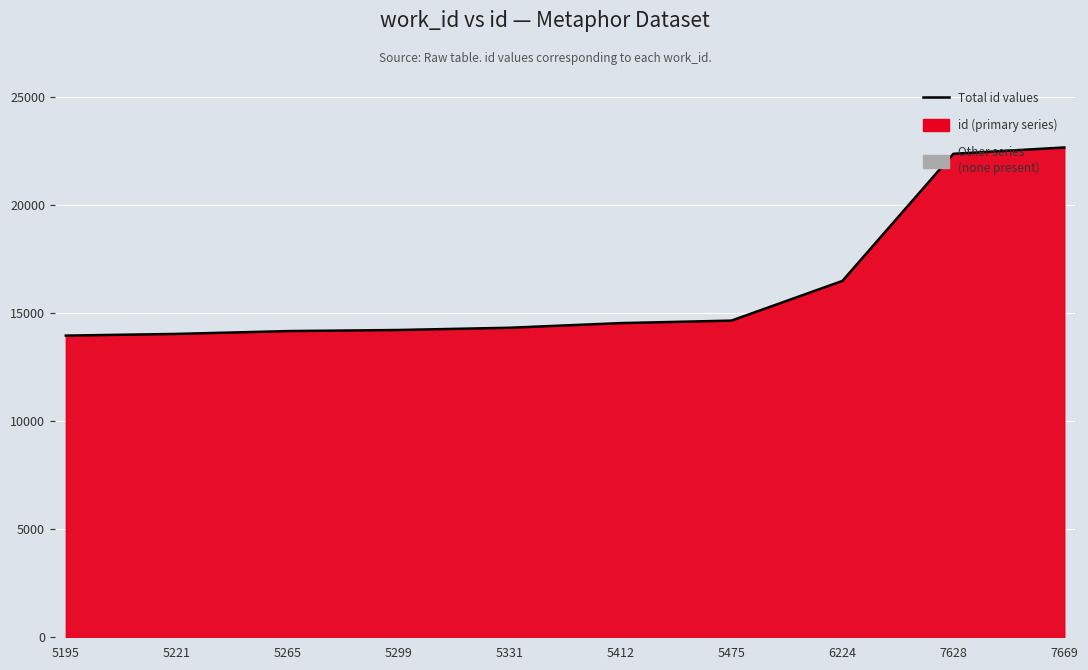

How many values are below 14546?

5